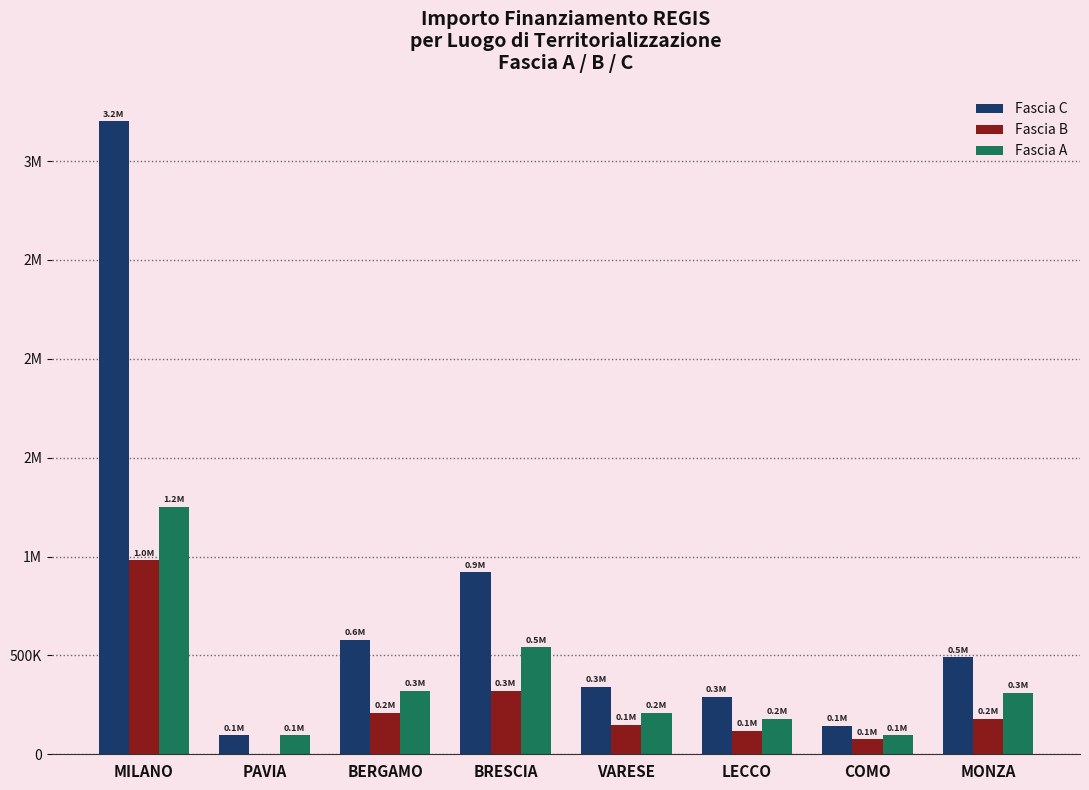

Are the bars horizontal?

No